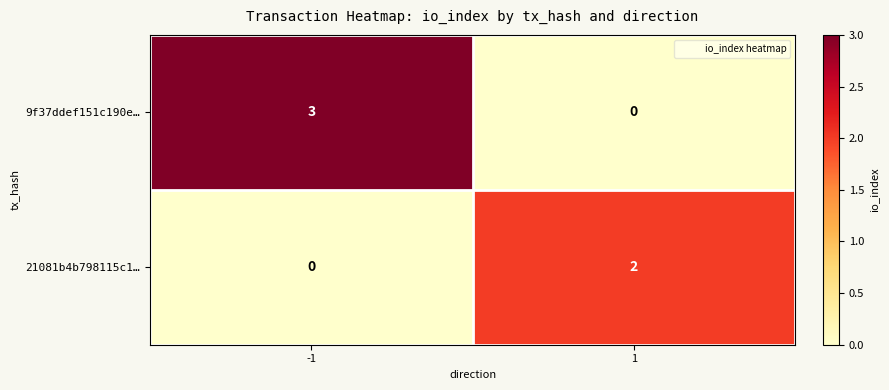

Which category has the highest value across all series?

-1